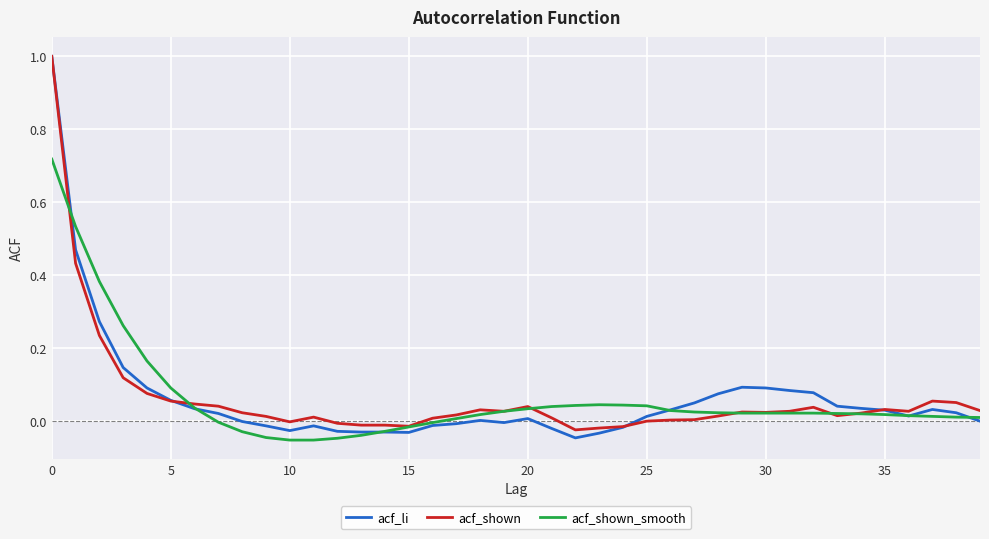

What is the greatest value displayed?

1.0